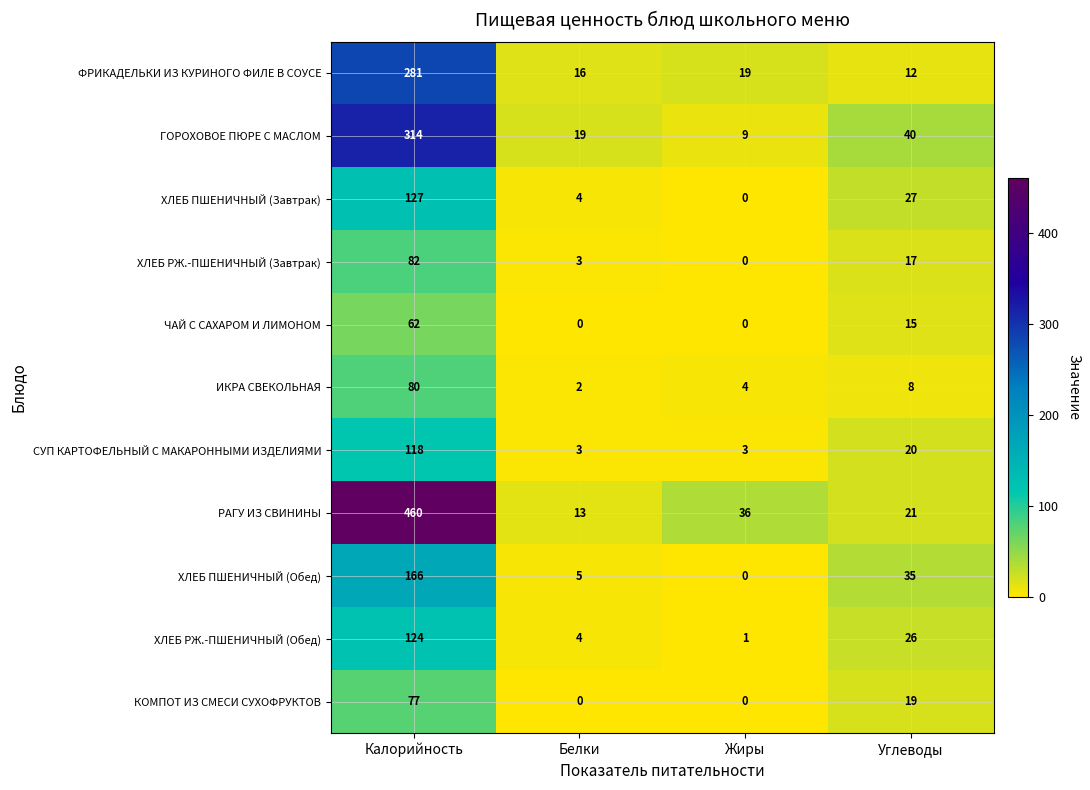

At which category does the chart reach its peak across all series?

Калорийность